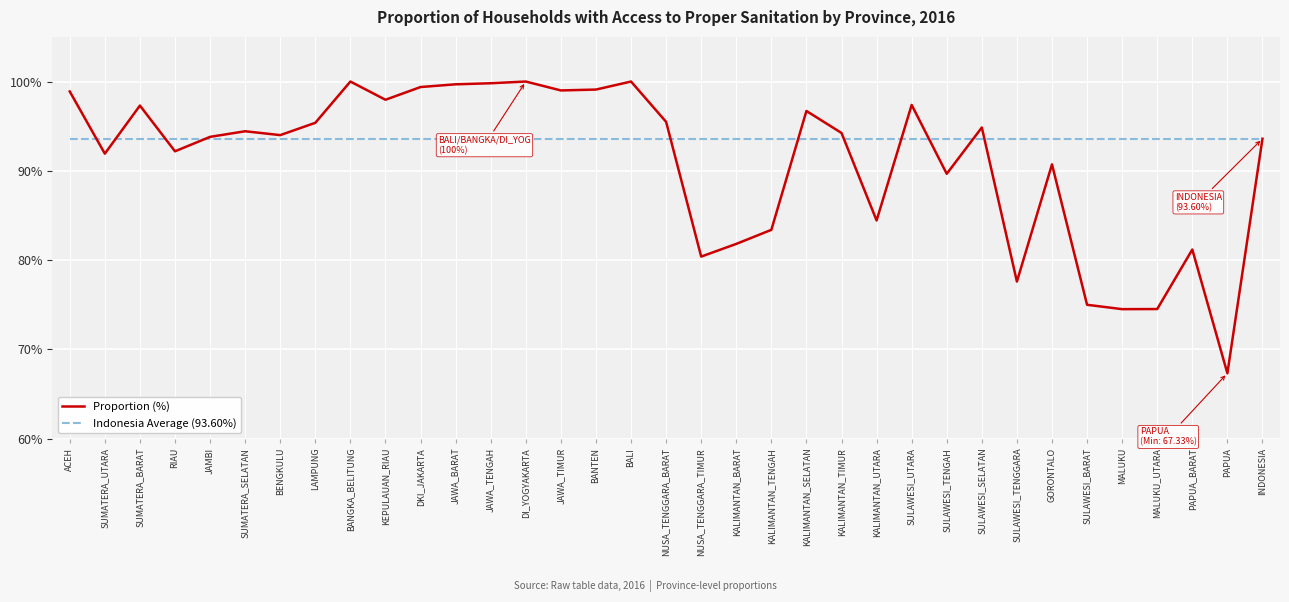

The value of Indonesia Average (93.60%) at NUSA_TENGGARA_TIMUR is 26.6. True or false?

False